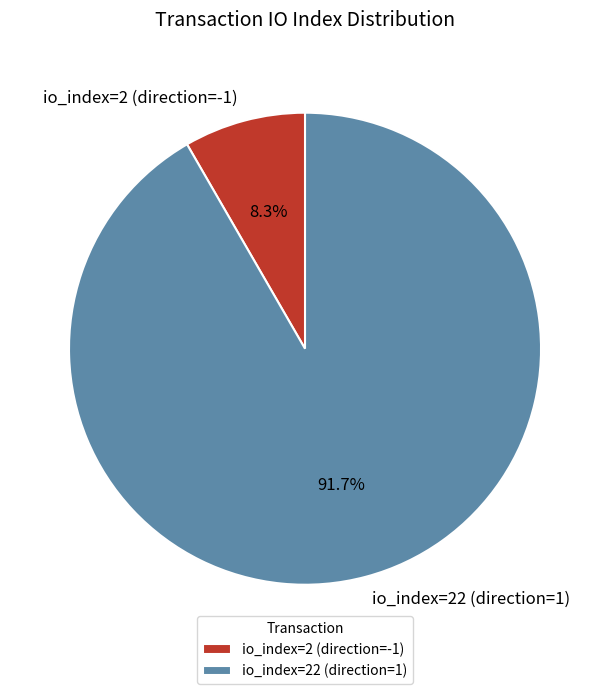

What is the ratio of the value at io_index=2 (direction=-1) to the value at io_index=22 (direction=1)?

0.1